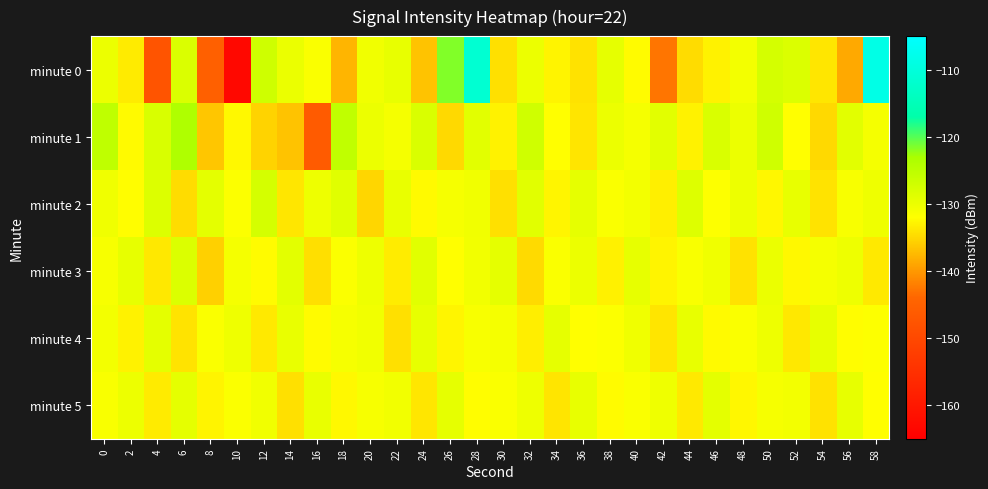

Count the number of categories in the chart.

30